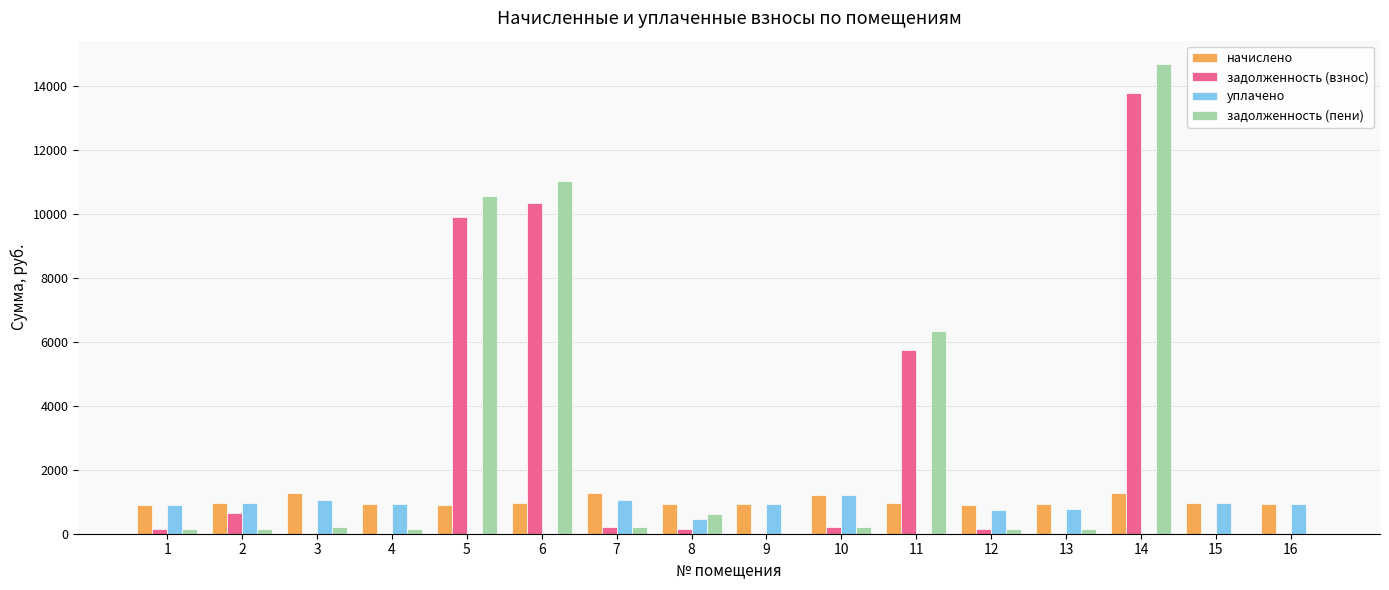

At which category is the sum across all series the highest?

14